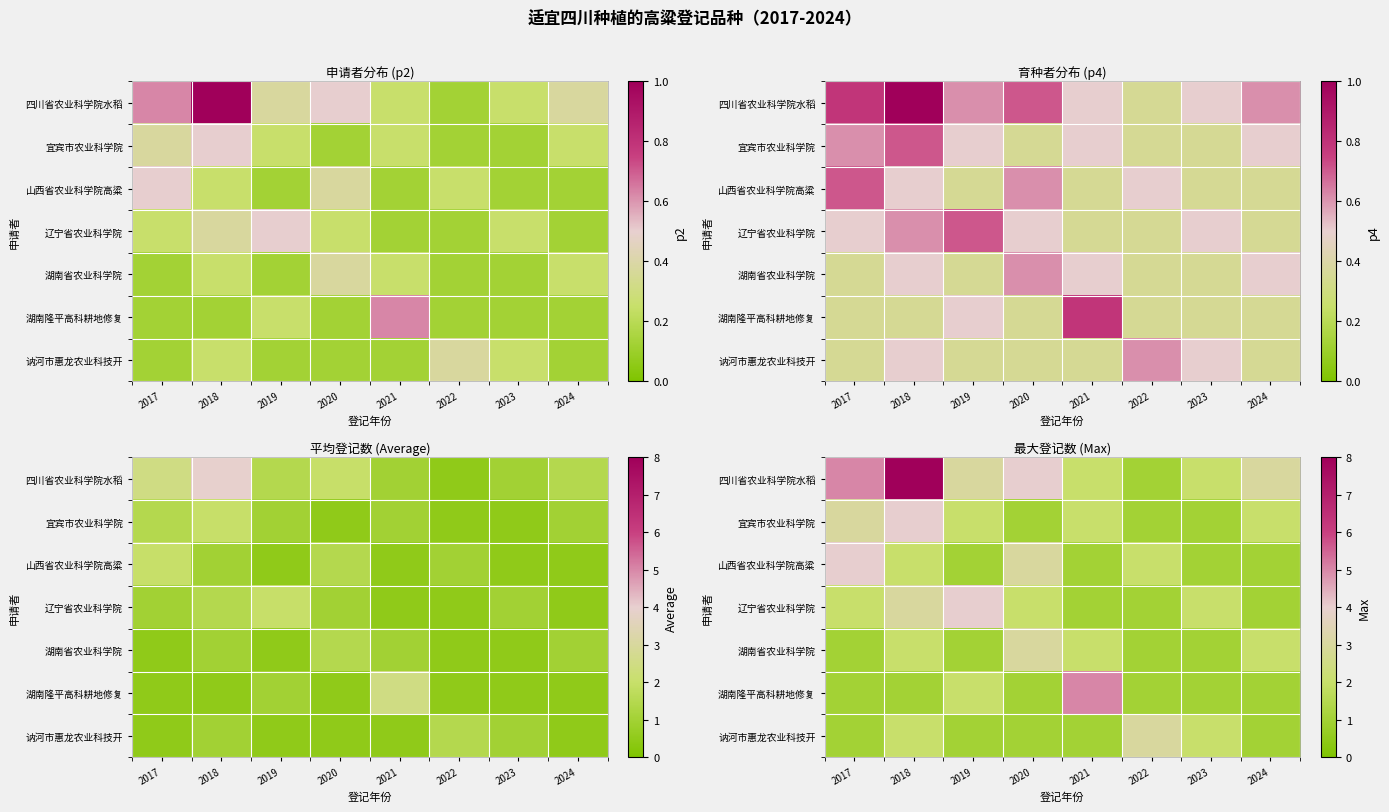

How many distinct data groups are displayed?

7